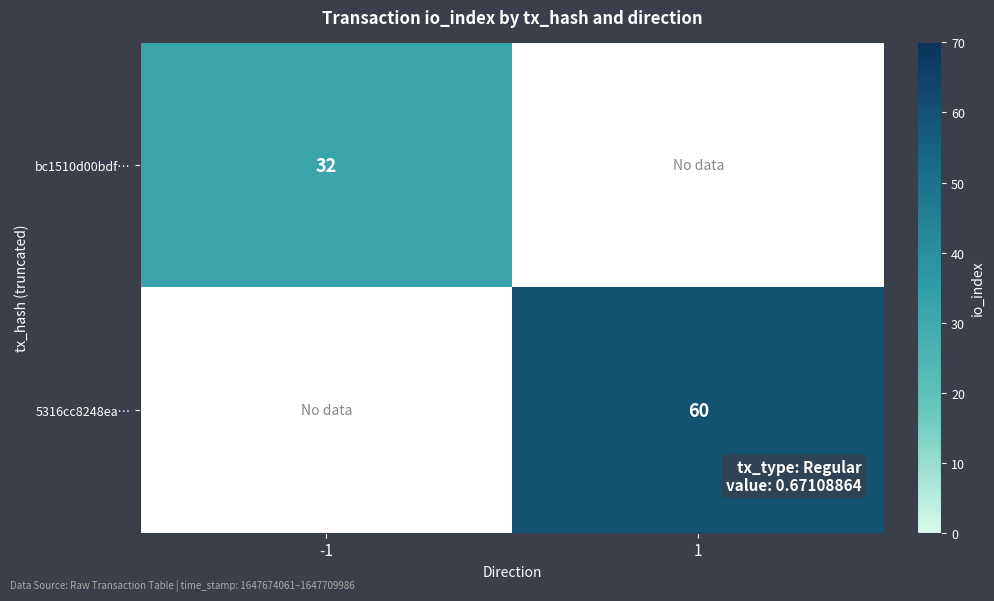

Is the value of bc1510d00bdf… at -1 greater than the value of 5316cc8248ea… at 1?

No